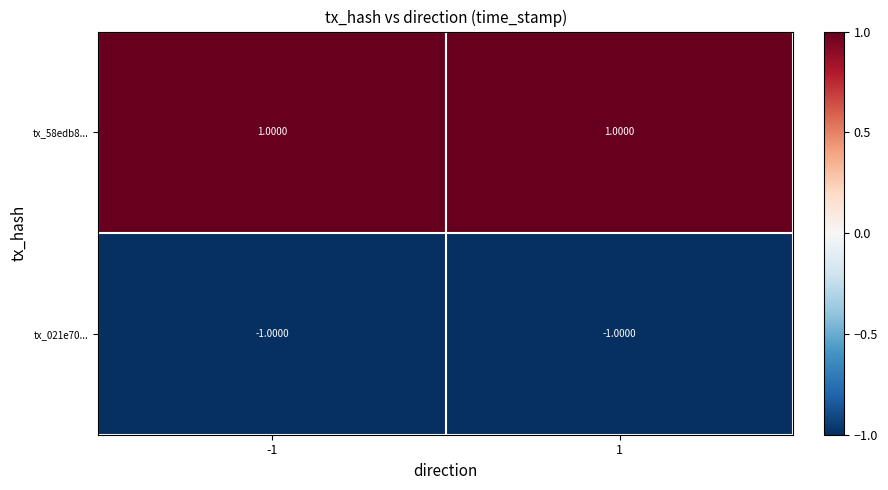

Rank the series by their average value, from highest to lowest.

tx_58edb8..., tx_021e70...